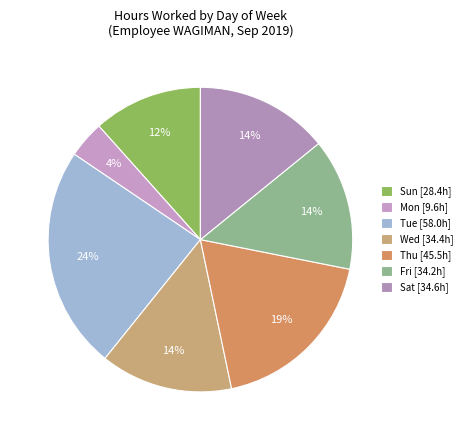

Is there a majority slice in this chart?

No